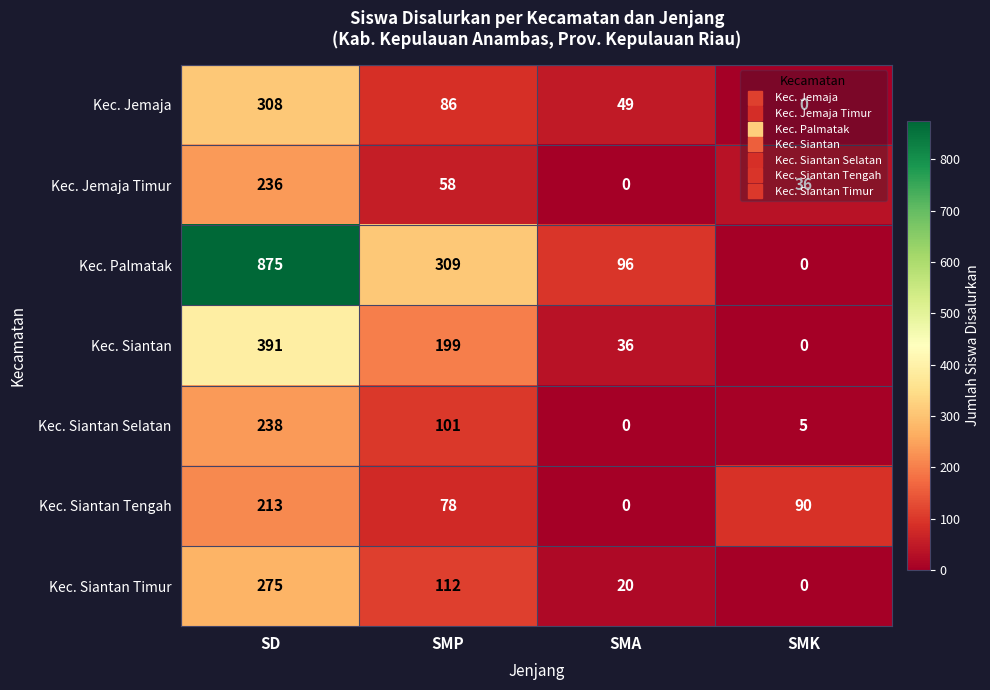

What is the highest value of the Kec. Siantan Tengah series?

213